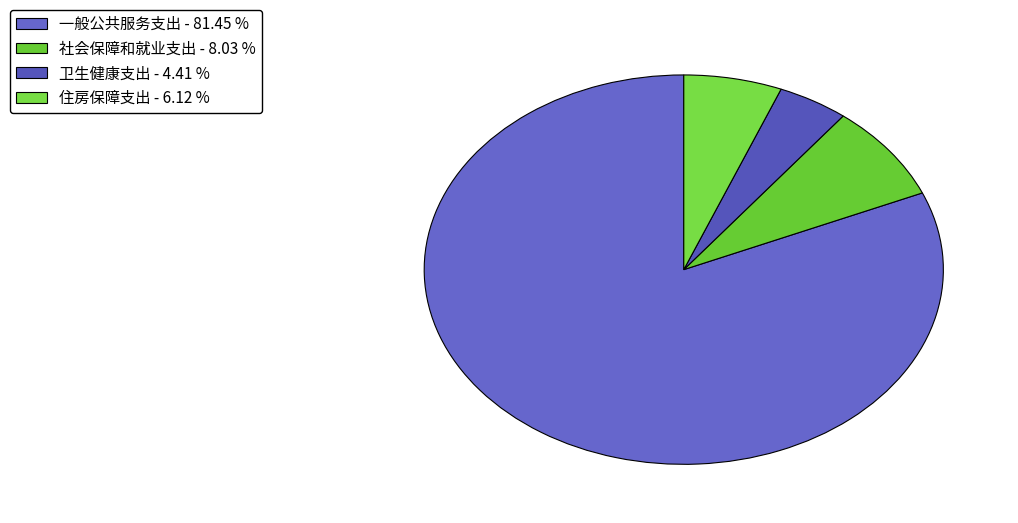

Which category has the biggest portion of the pie?

一般公共服务支出